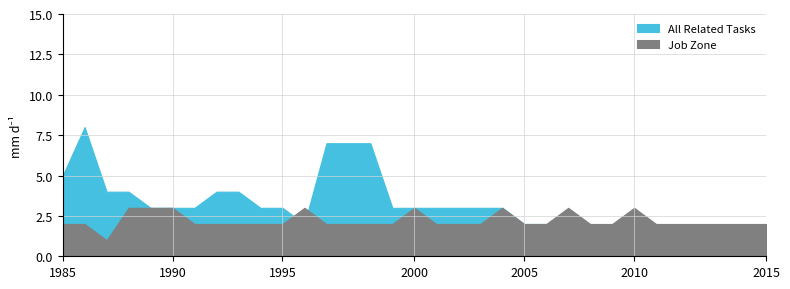

List the series in order of their overall mean, lowest first.

Job Zone, All Related Tasks